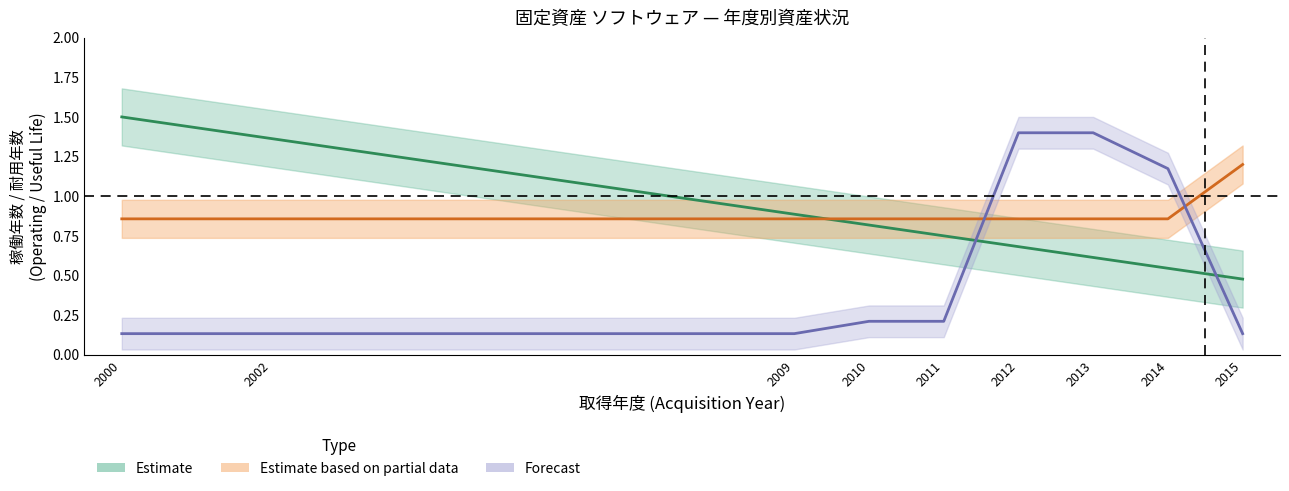

What is the smallest value displayed?

0.1